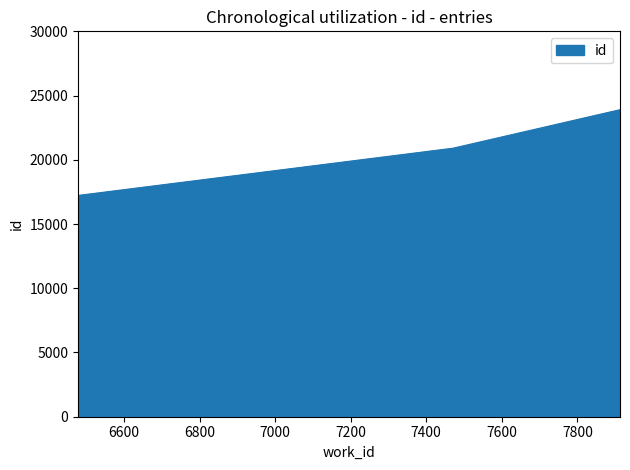

How many categories are shown in the chart?

3